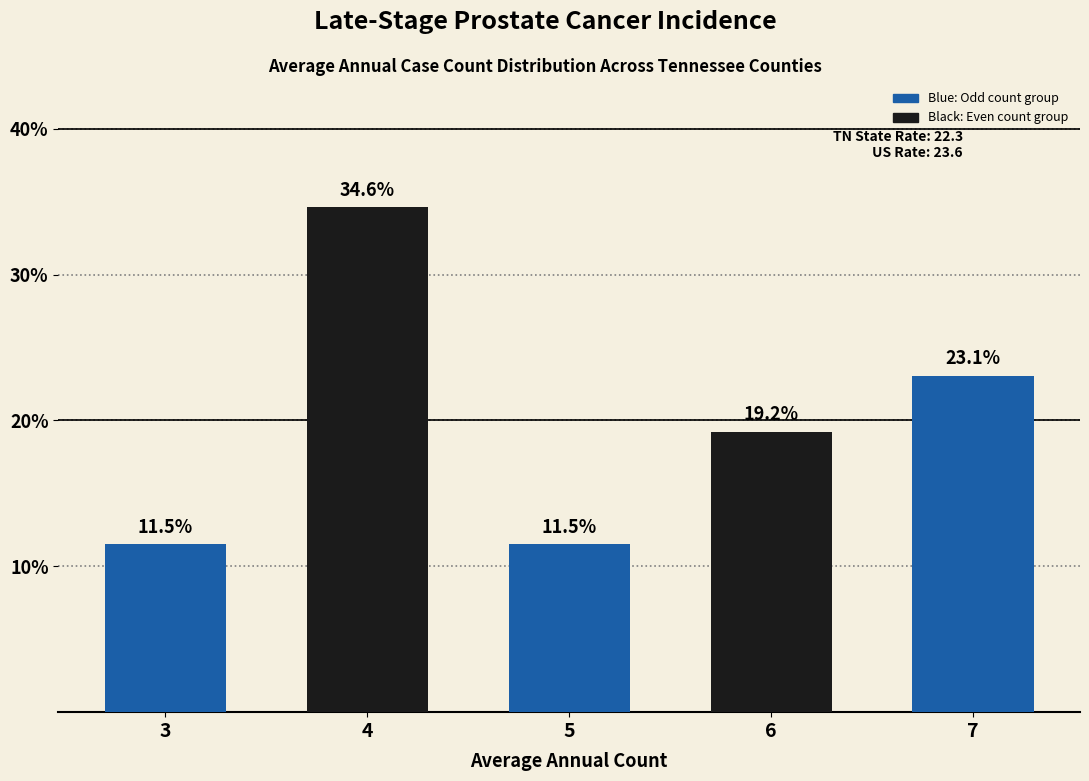

What is the difference between the values at 4 and 7?

11.5